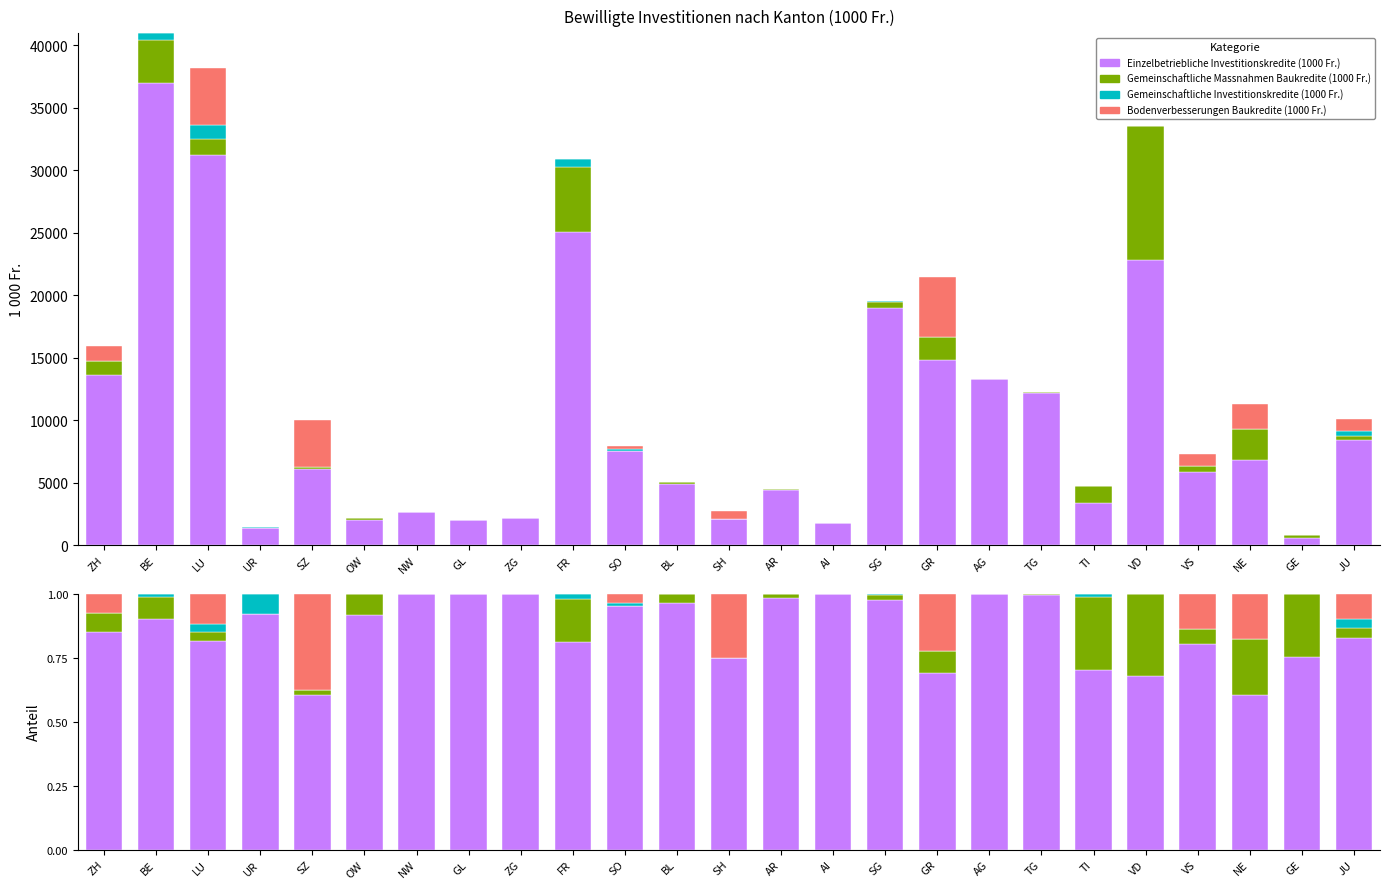

Count the number of categories in the chart.

25